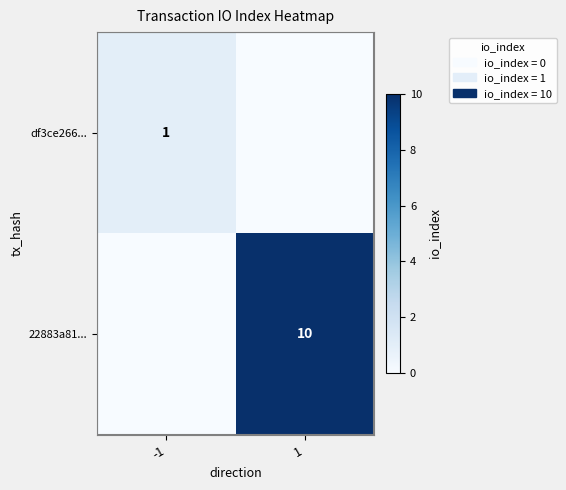

The value of df3ce266... at -1 is 1. True or false?

True